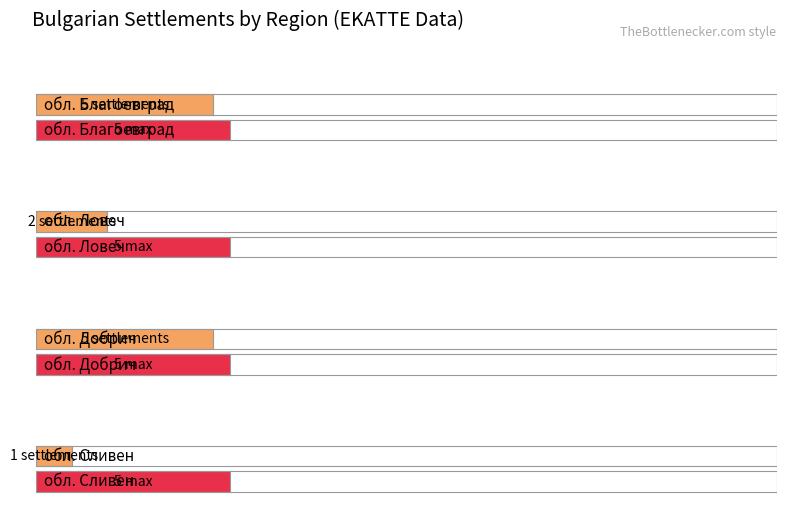

How many bars are there in each group?

2